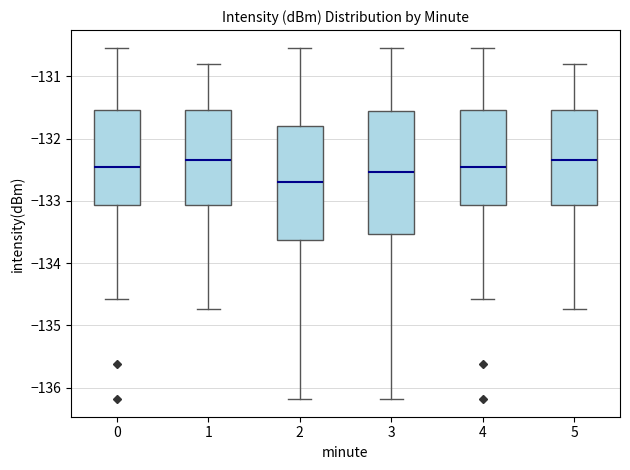

Reading left to right, transcribe this box plot: for each box, give where its median line is, the range the box spans, and where its two whiskers end, as read against the y-axis. The values are not printed on the chart, so give them approximately, as read against the axis.

0: median -132.5, box -133.1 to -131.5, whiskers -134.6 to -130.5
1: median -132.3, box -133.1 to -131.5, whiskers -134.7 to -130.8
2: median -132.7, box -133.6 to -131.8, whiskers -136.2 to -130.5
3: median -132.5, box -133.5 to -131.6, whiskers -136.2 to -130.5
4: median -132.5, box -133.1 to -131.5, whiskers -134.6 to -130.5
5: median -132.3, box -133.1 to -131.5, whiskers -134.7 to -130.8